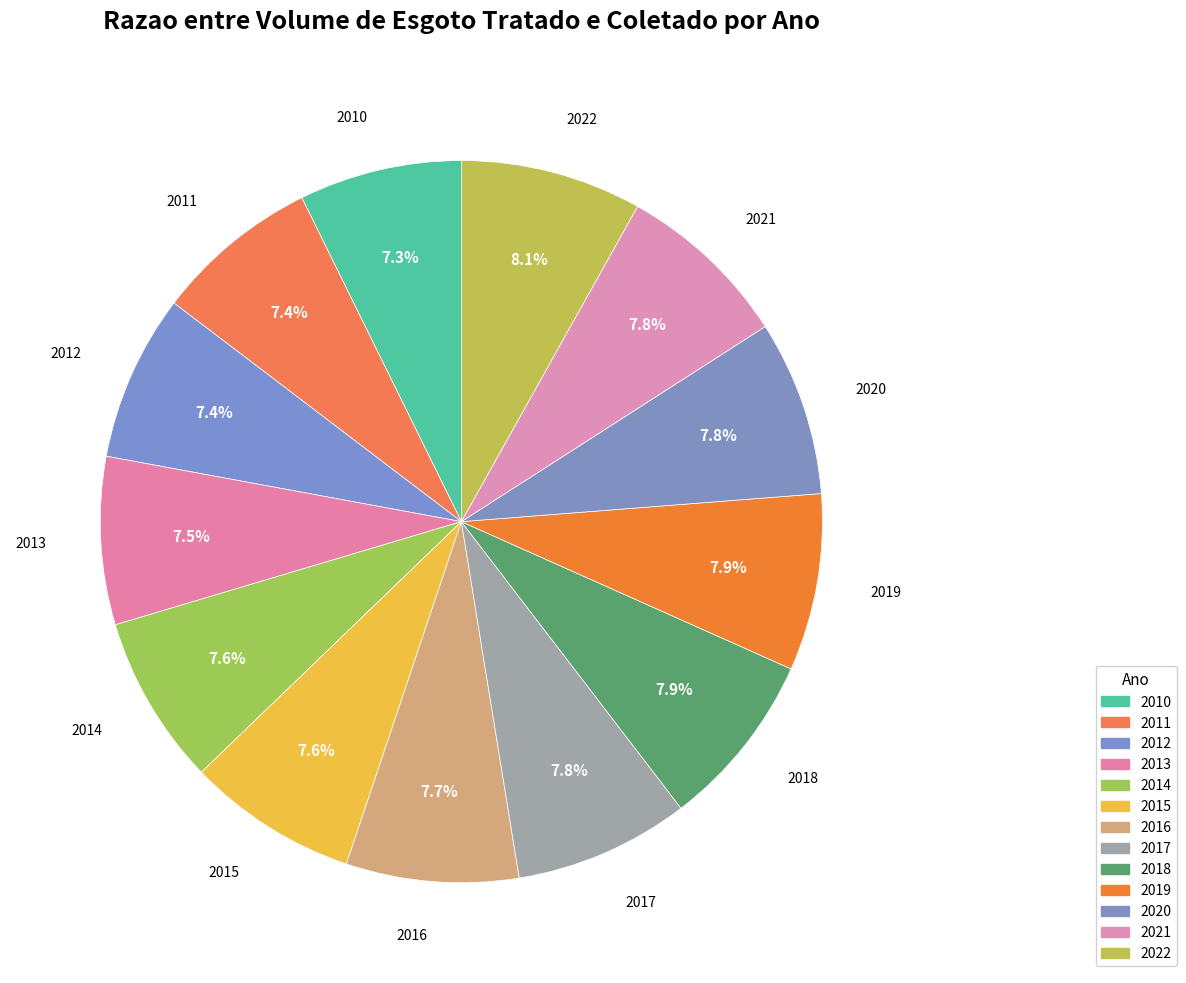

Does 2018 account for over 50% of the chart?

No